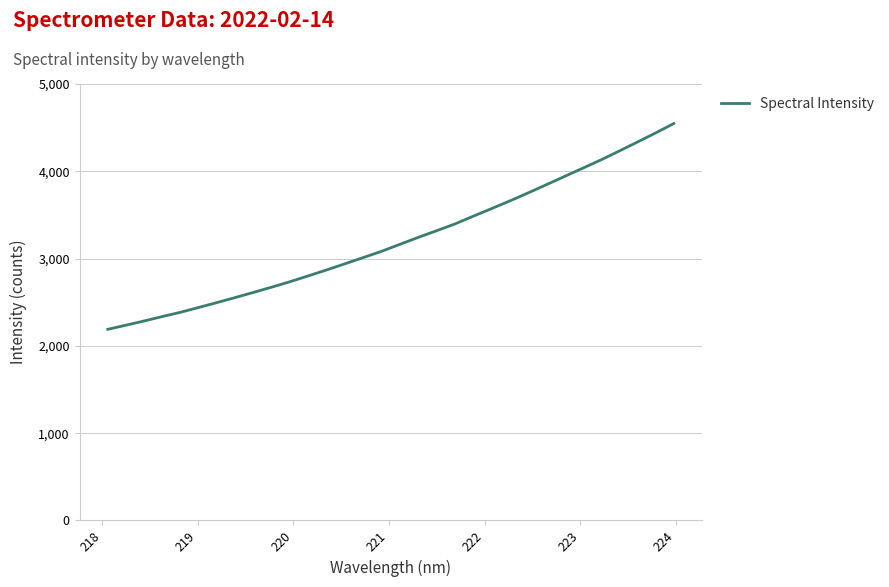

What is the maximum value shown in the chart?

4547.1